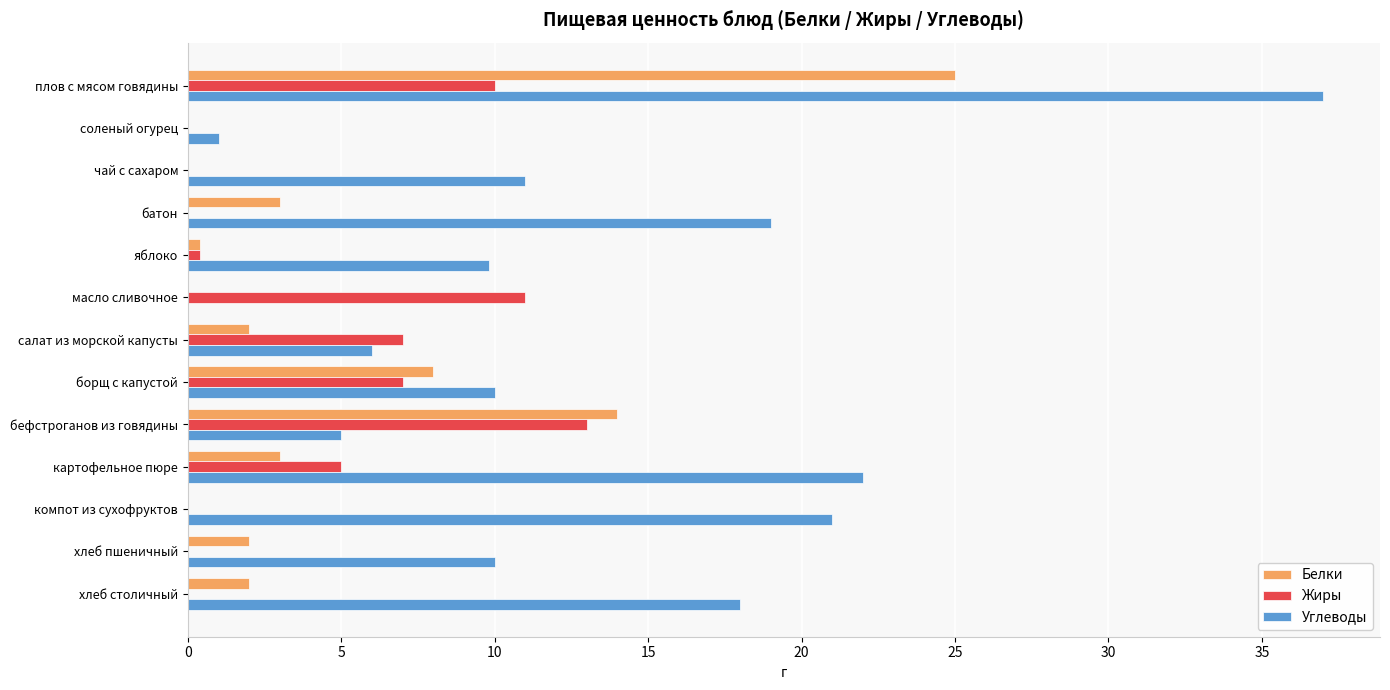

What are all the series names shown in the legend?

Белки, Жиры, Углеводы